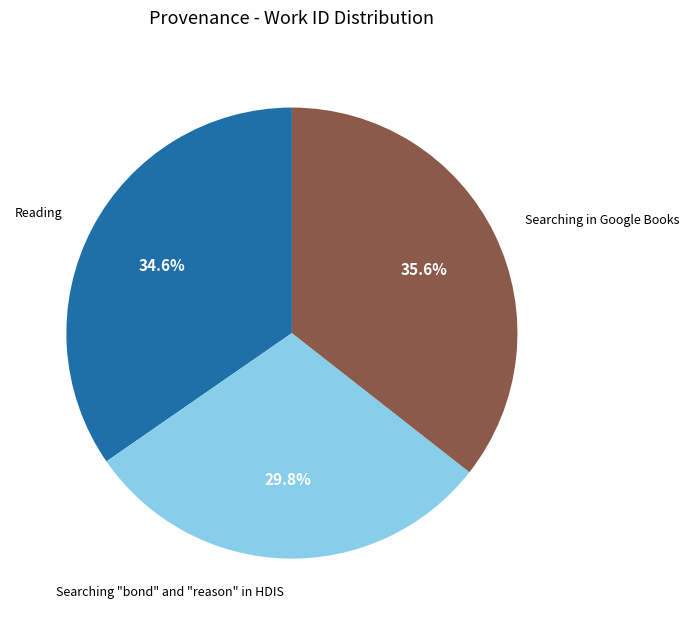

To the nearest percent, what is the combined percentage of Searching in Google Books and Reading?

70%